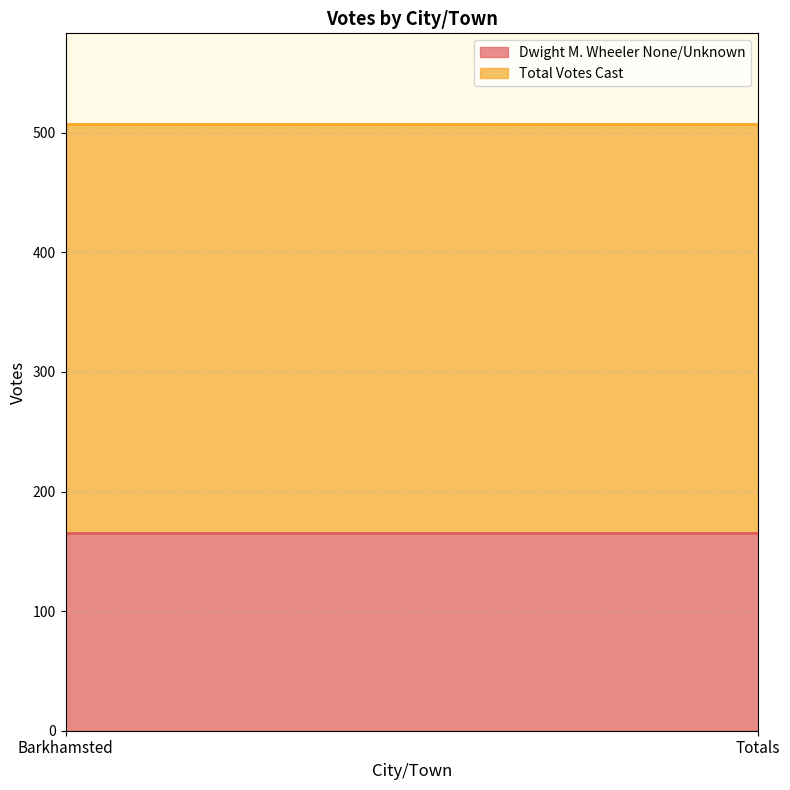

The Total Votes Cast series shows 571 at Barkhamsted. True or false?

False